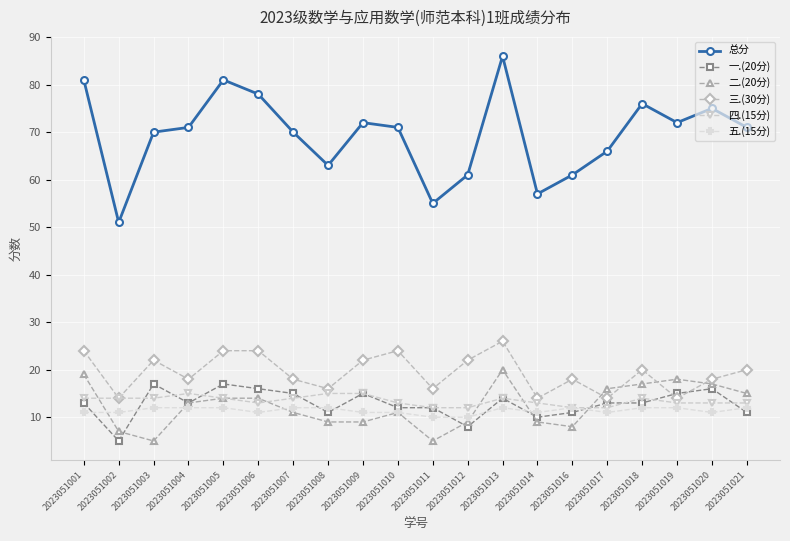

Reading left to right, list all the values displayed in this chart.

总分: 81	51	70	71	81	78	70	63	72	71	55	61	86	57	61	66	76	72	75	71
一.(20分): 13	5	17	13	17	16	15	11	15	12	12	8	14	10	11	13	13	15	16	11
二.(20分): 19	7	5	13	14	14	11	9	9	11	5	9	20	9	8	16	17	18	17	15
三.(30分): 24	14	22	18	24	24	18	16	22	24	16	22	26	14	18	14	20	14	18	20
四.(15分): 14	14	14	15	14	13	14	15	15	13	12	12	14	13	12	12	14	13	13	13
五.(15分): 11	11	12	12	12	11	12	12	11	11	10	10	12	11	12	11	12	12	11	12